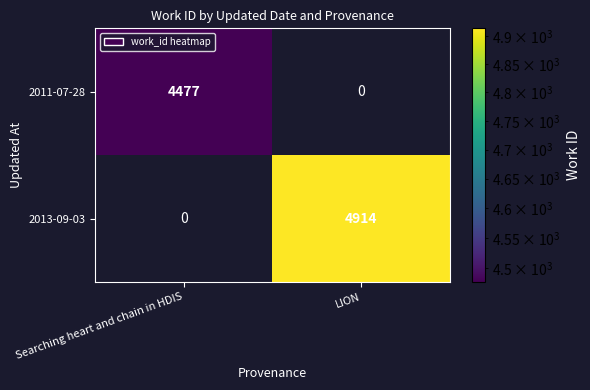

How many data points does each series have?

2